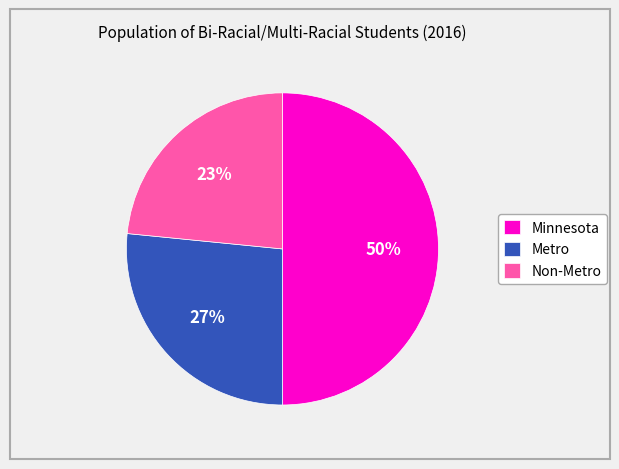

To the nearest percent, what portion does Minnesota represent?

50%